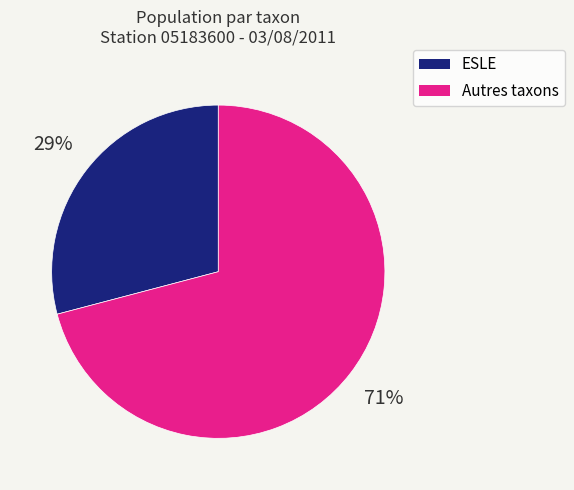

Is there a majority slice in this chart?

Yes